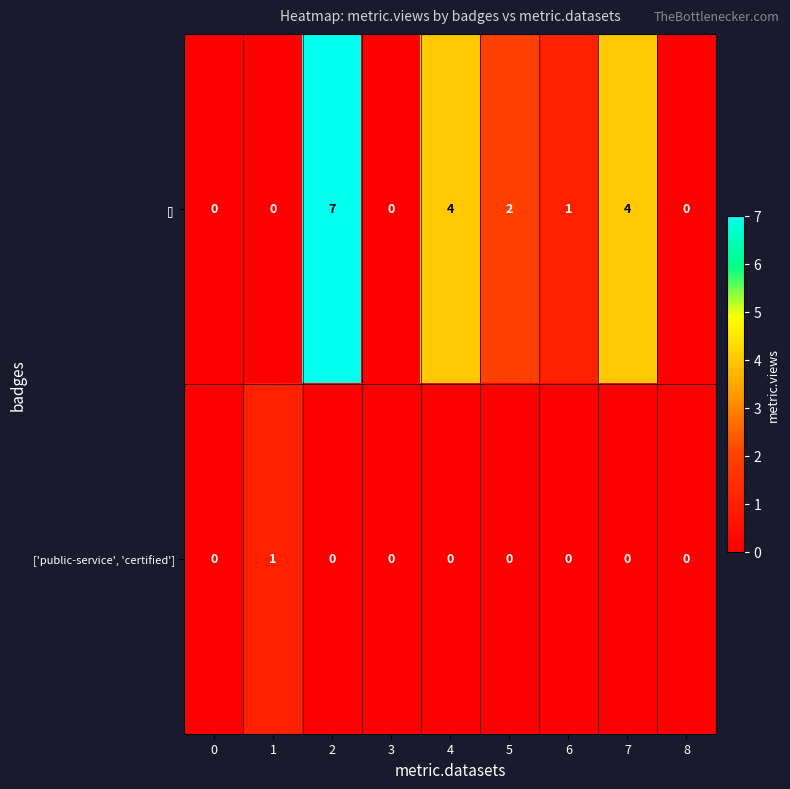

Rank the series by their average value, from highest to lowest.

[], ['public-service', 'certified']